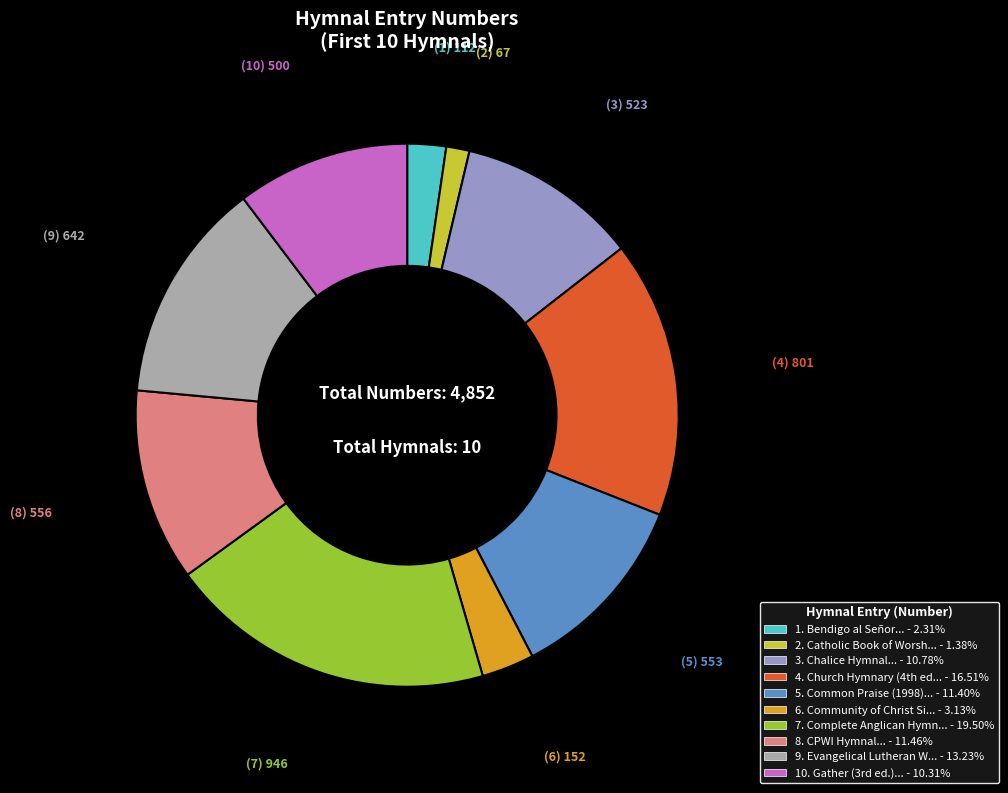

Is there a majority slice in this chart?

No